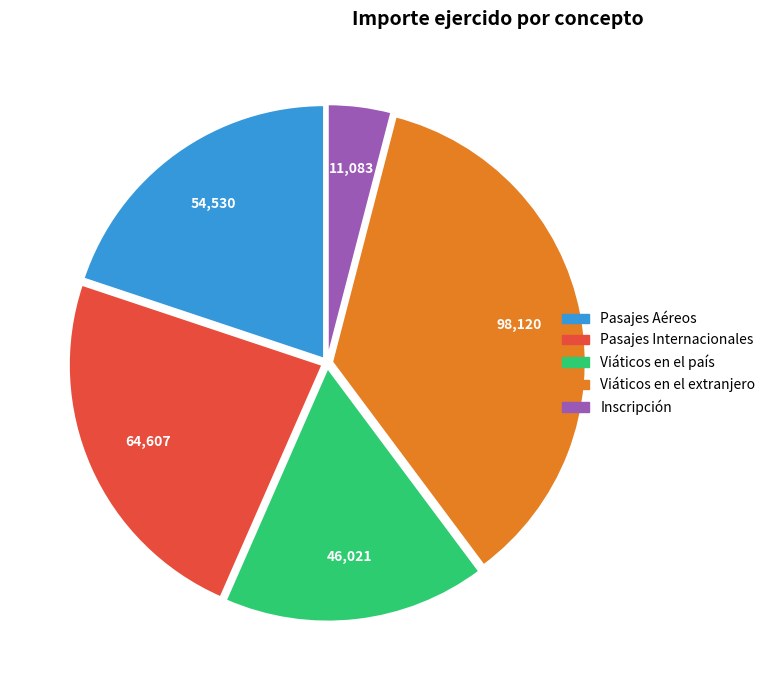

Does any single category account for the majority?

No